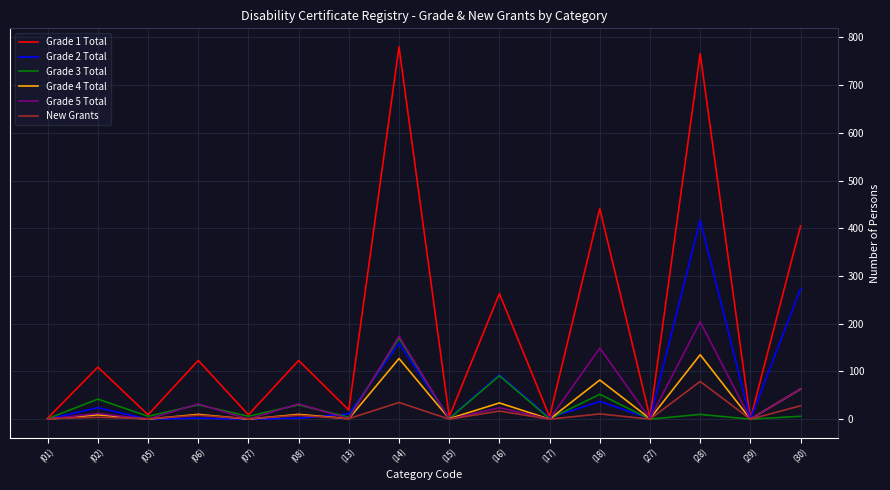

True or false: New Grants has more than 0 interior local peaks.

True